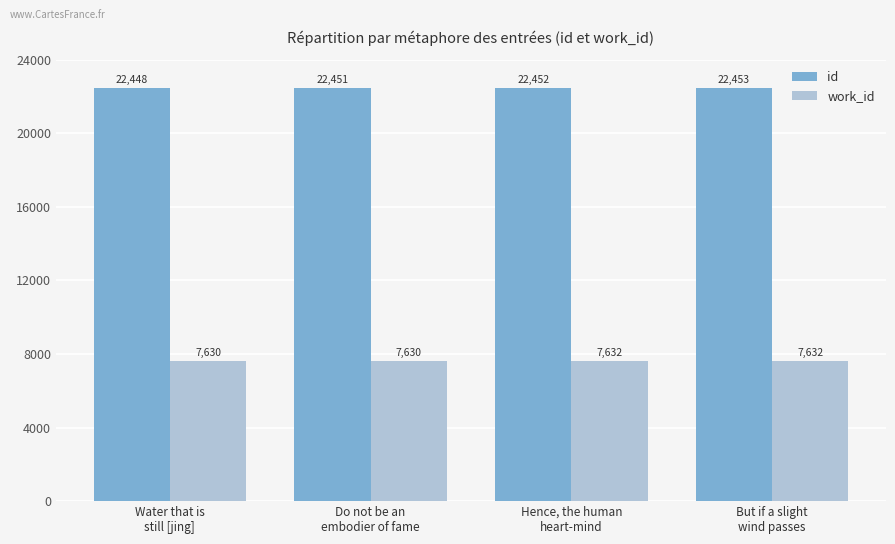

How many data points in work_id are less than 7632?

2